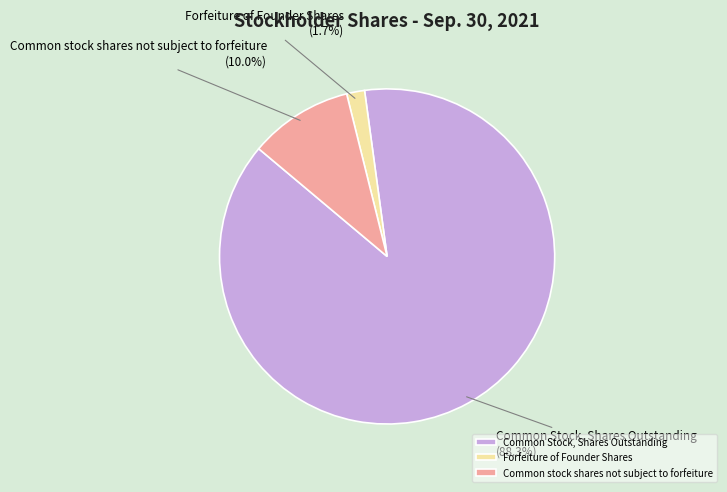

Rank the categories by value from highest to lowest.

Common Stock, Shares Outstanding, Common stock shares not subject to forfeiture, Forfeiture of Founder Shares